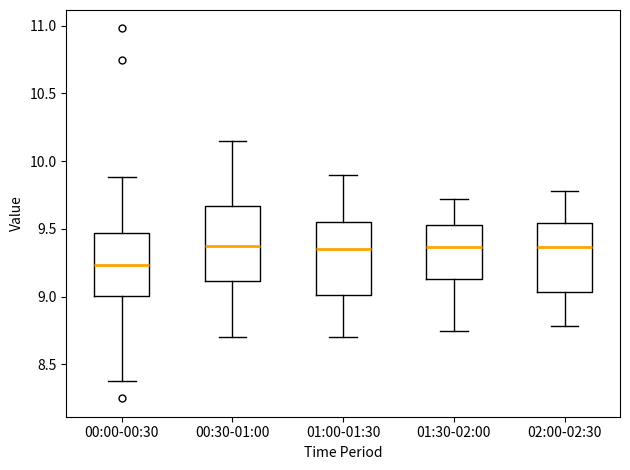

Reading left to right, transcribe this box plot: for each box, give where its median line is, the range the box spans, and where its two whiskers end, as read against the y-axis. The values are not printed on the chart, so give them approximately, as read against the axis.

00:00-00:30: median 9.25, box 9.00 to 9.45, whiskers 8.40 to 9.90
00:30-01:00: median 9.40, box 9.10 to 9.65, whiskers 8.70 to 10.15
01:00-01:30: median 9.35, box 9.00 to 9.55, whiskers 8.70 to 9.90
01:30-02:00: median 9.35, box 9.15 to 9.55, whiskers 8.75 to 9.70
02:00-02:30: median 9.35, box 9.05 to 9.55, whiskers 8.80 to 9.80